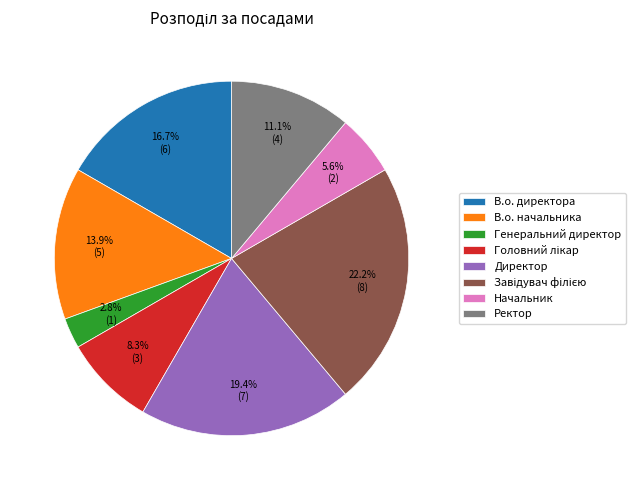

Is there a majority slice in this chart?

No